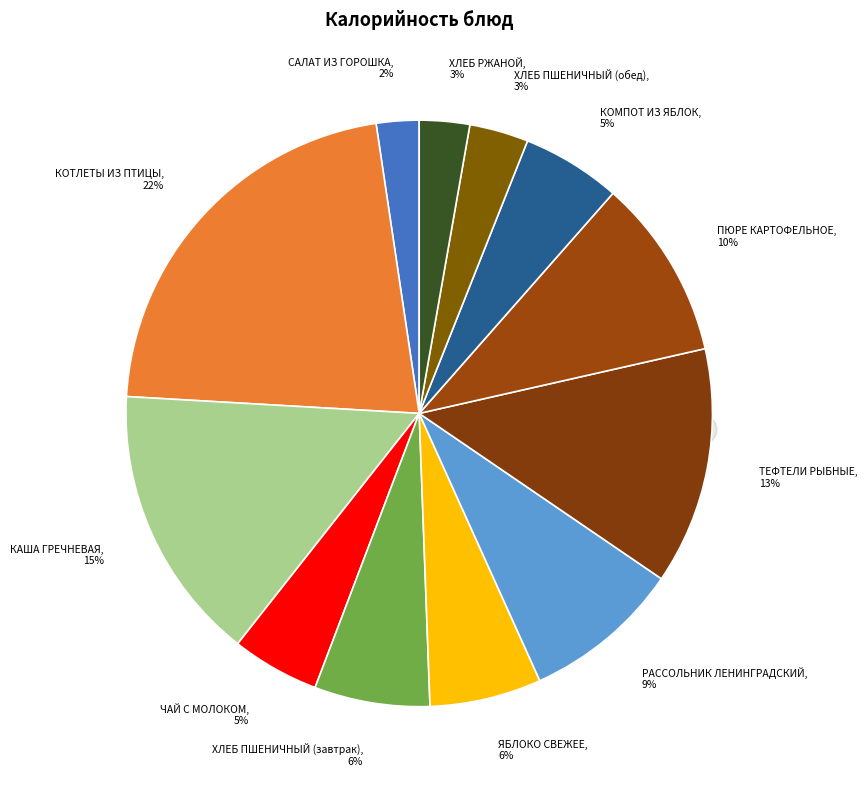

Which slice is the largest?

КОТЛЕТЫ ИЗ ПТИЦЫ